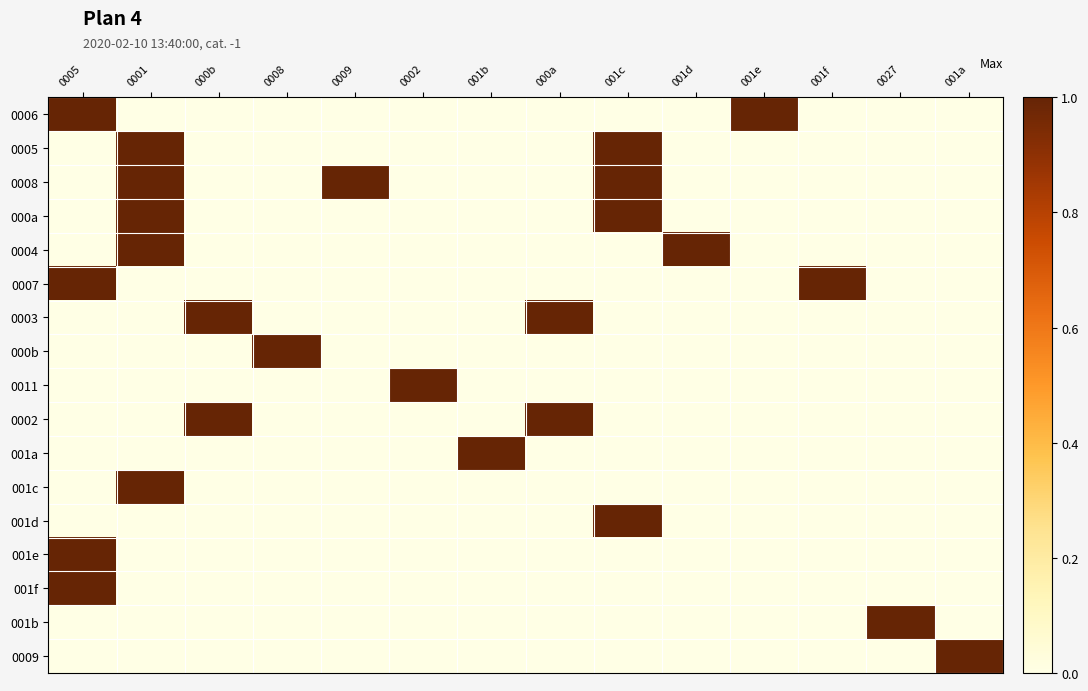

Between 001f and 0009, which is larger?

001f